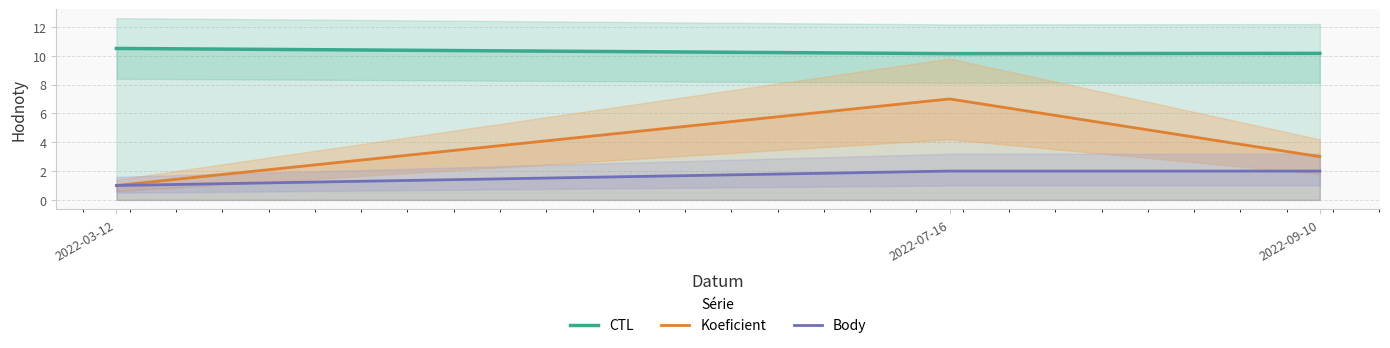

Reading left to right, what are all the values shown in this chart?

CTL: 2022-03-12=10.5	2022-07-16=10.1	2022-09-10=10.2
Koeficient: 2022-03-12=1.0	2022-07-16=7.0	2022-09-10=3.0
Body: 2022-03-12=1.0	2022-07-16=2.0	2022-09-10=2.0